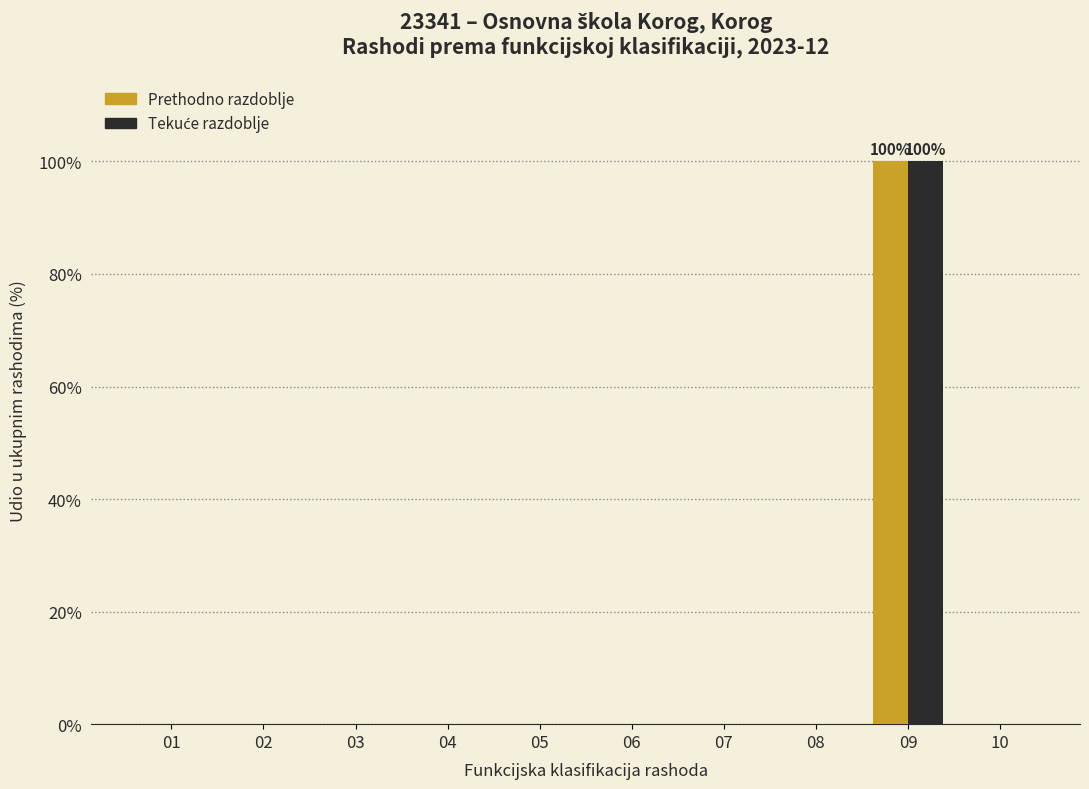

The Prethodno razdoblje series shows 0 at 03. True or false?

True